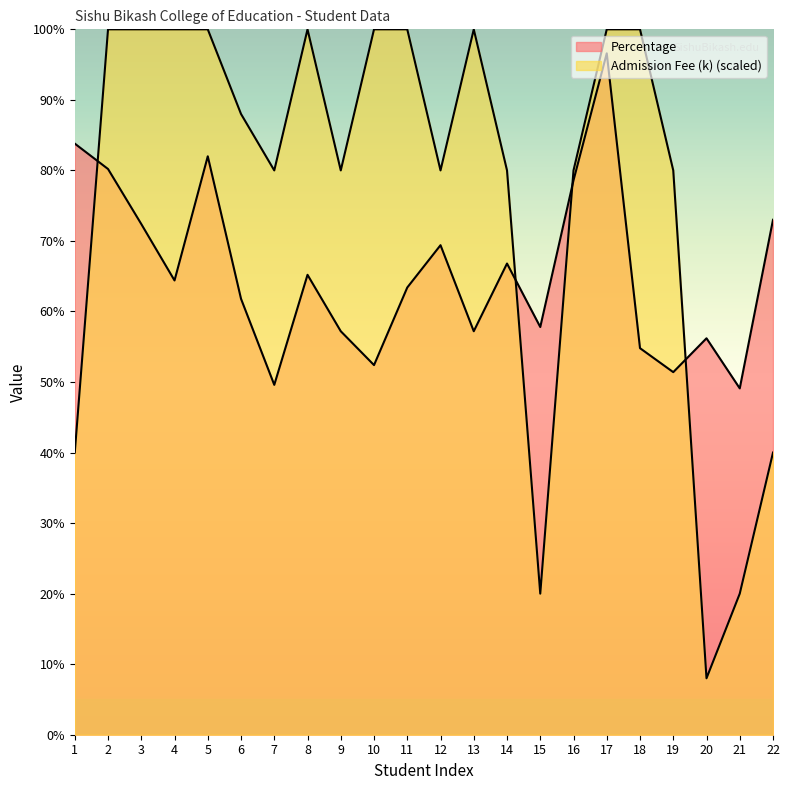

How many values in the Admission Fee (k) series exceed 88?

10